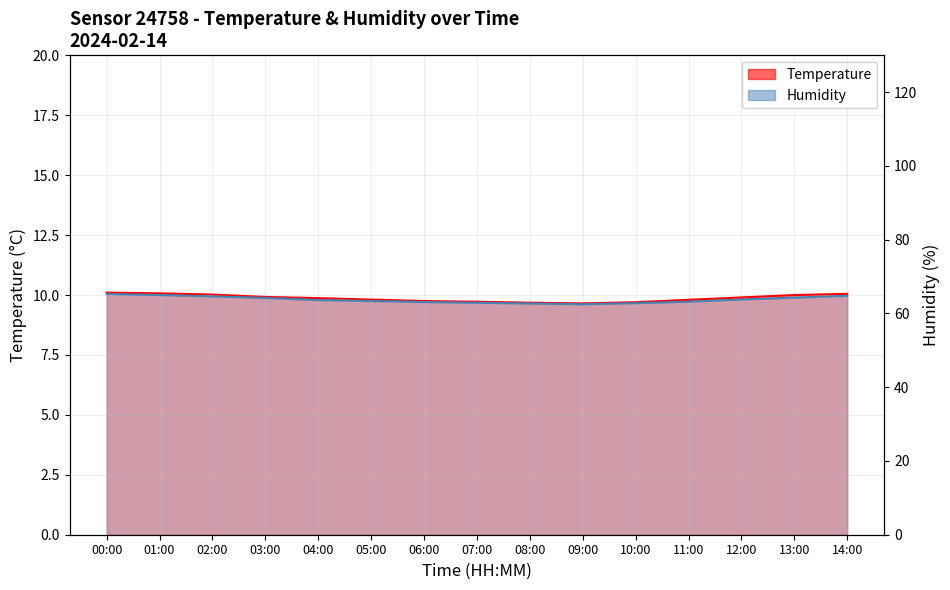

What is the minimum value for humidity?

62.5